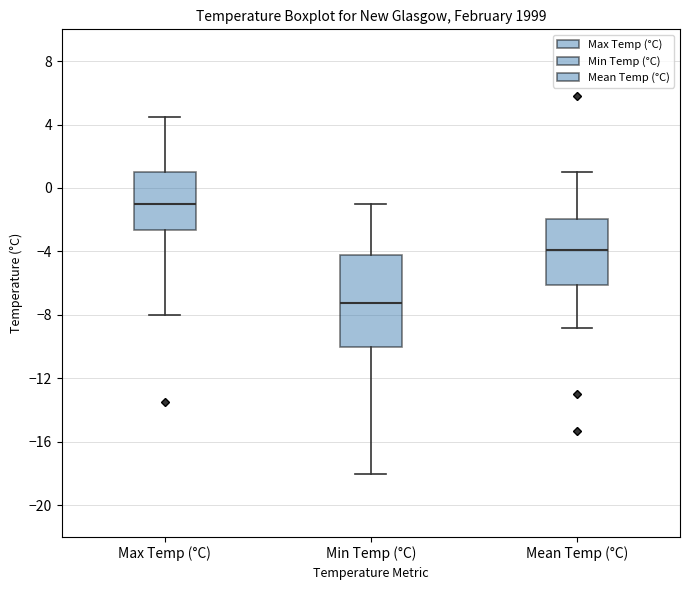

Which box has the highest median line?

Max Temp (°C)